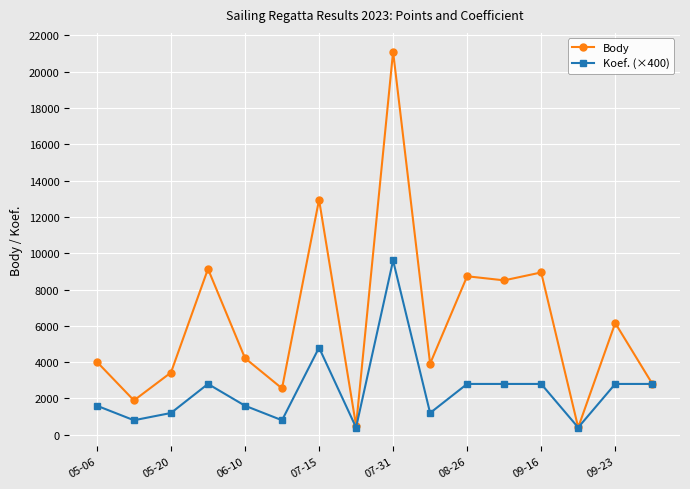

What is the lowest value of the Body series?

402